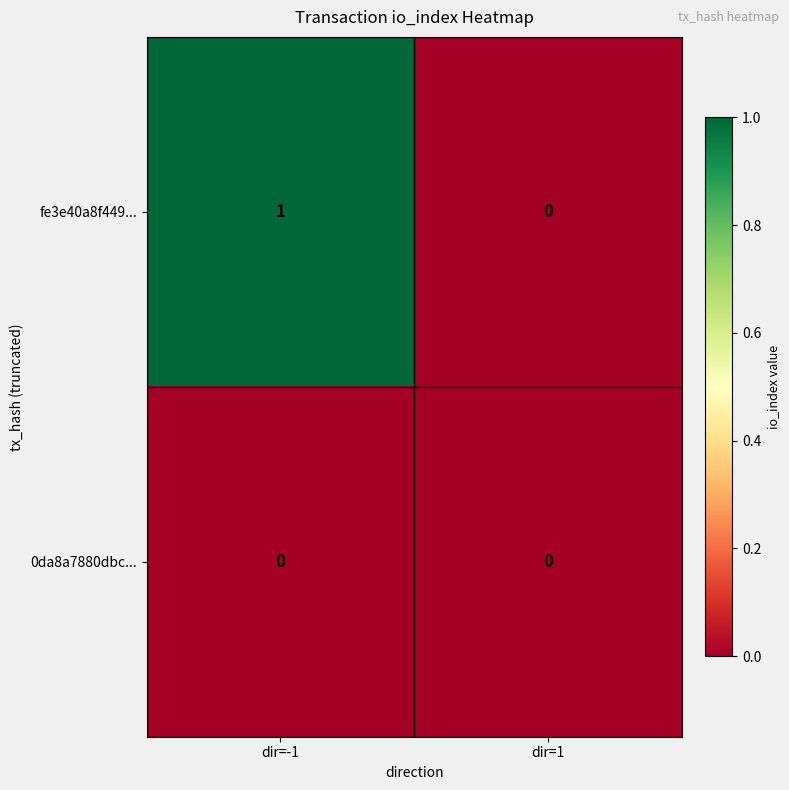

At which category is the sum across all series the highest?

dir=-1